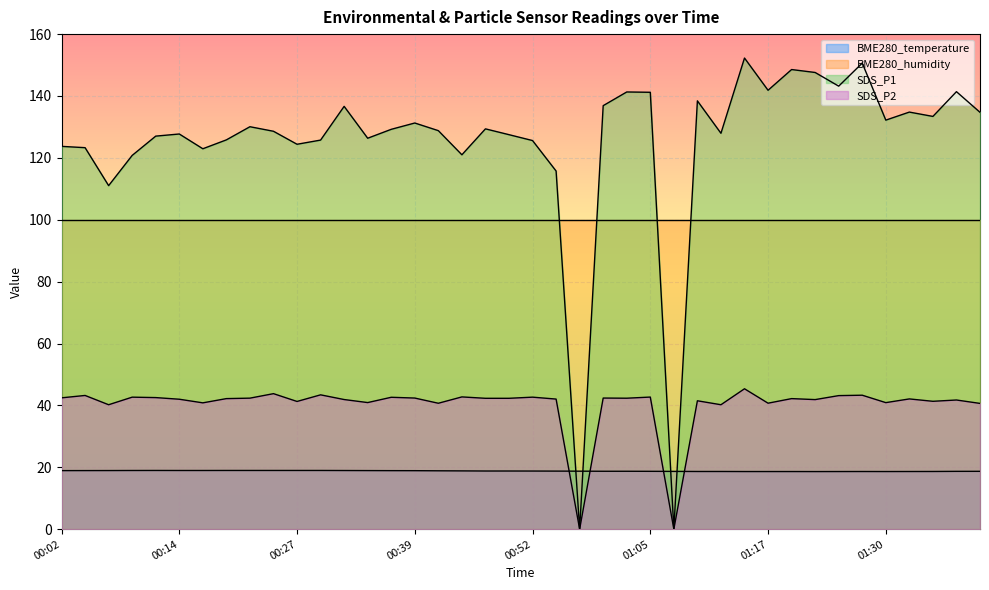

Read the BME280_temperature value at 00:47.

18.8